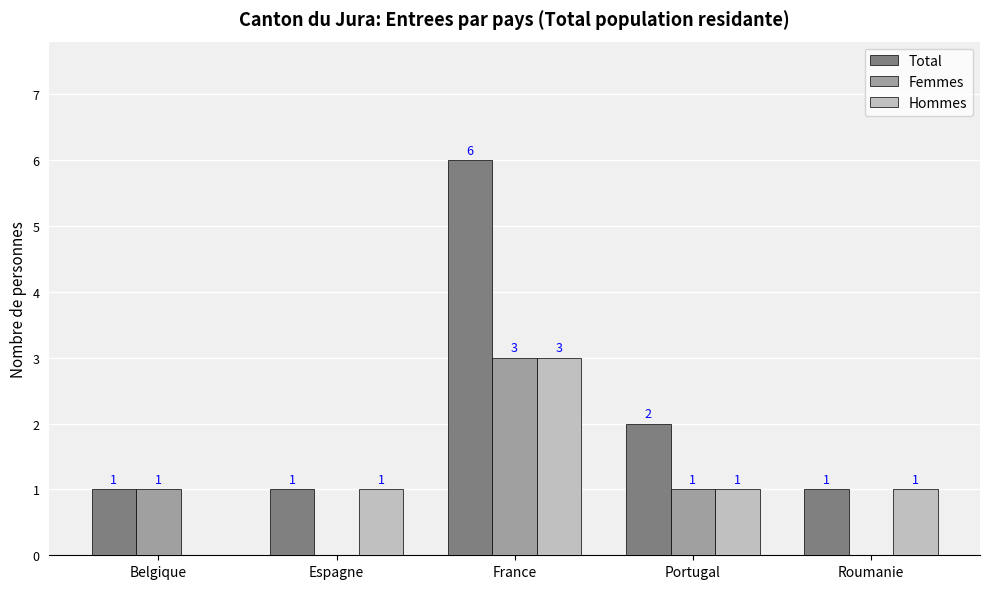

The Hommes series shows 3 at France. True or false?

True